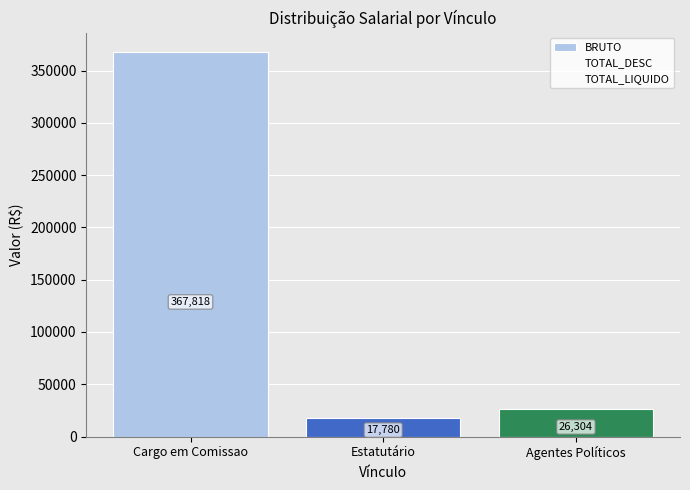

Reading left to right, what are all the values shown in this chart?

BRUTO: 367817.7	17779.7	26304.4
TOTAL_DESC: 59011.0	4375.8	6962.8
TOTAL_LIQUIDO: 176503.1	12403.8	19341.7